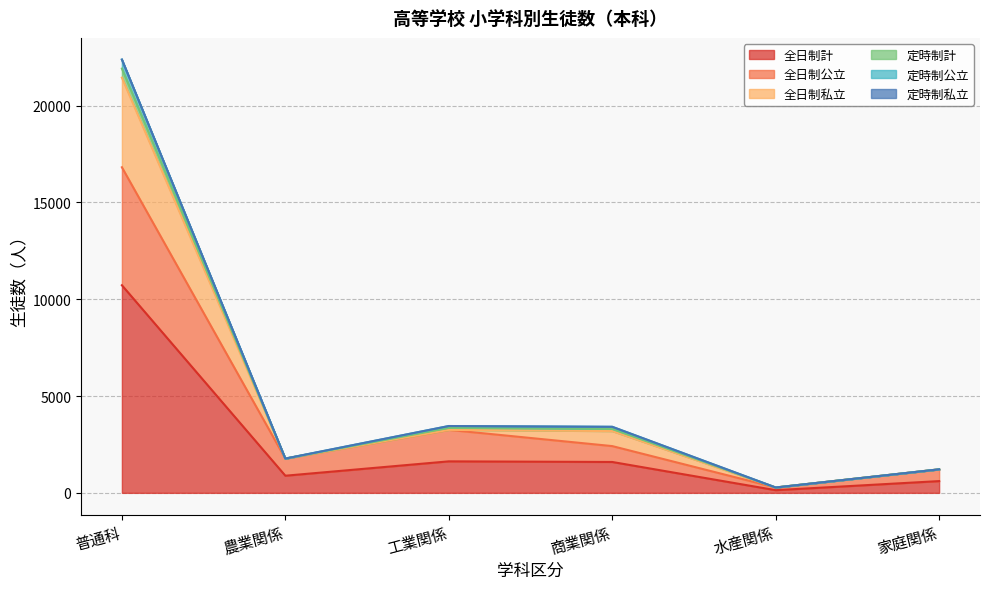

At how many categories does at least one series exceed 18681?

1